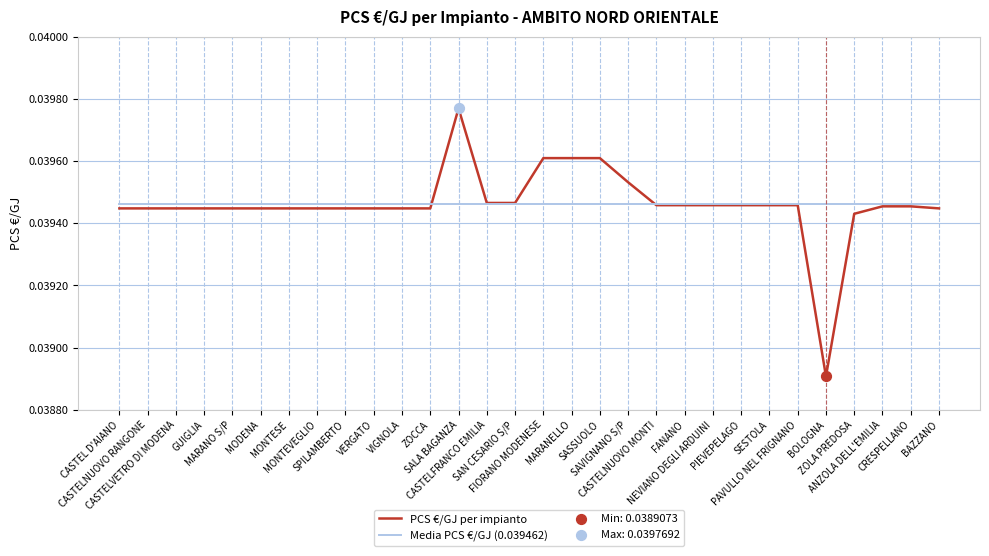

Which series has the largest range (max minus min)?

PCS €/GJ per impianto